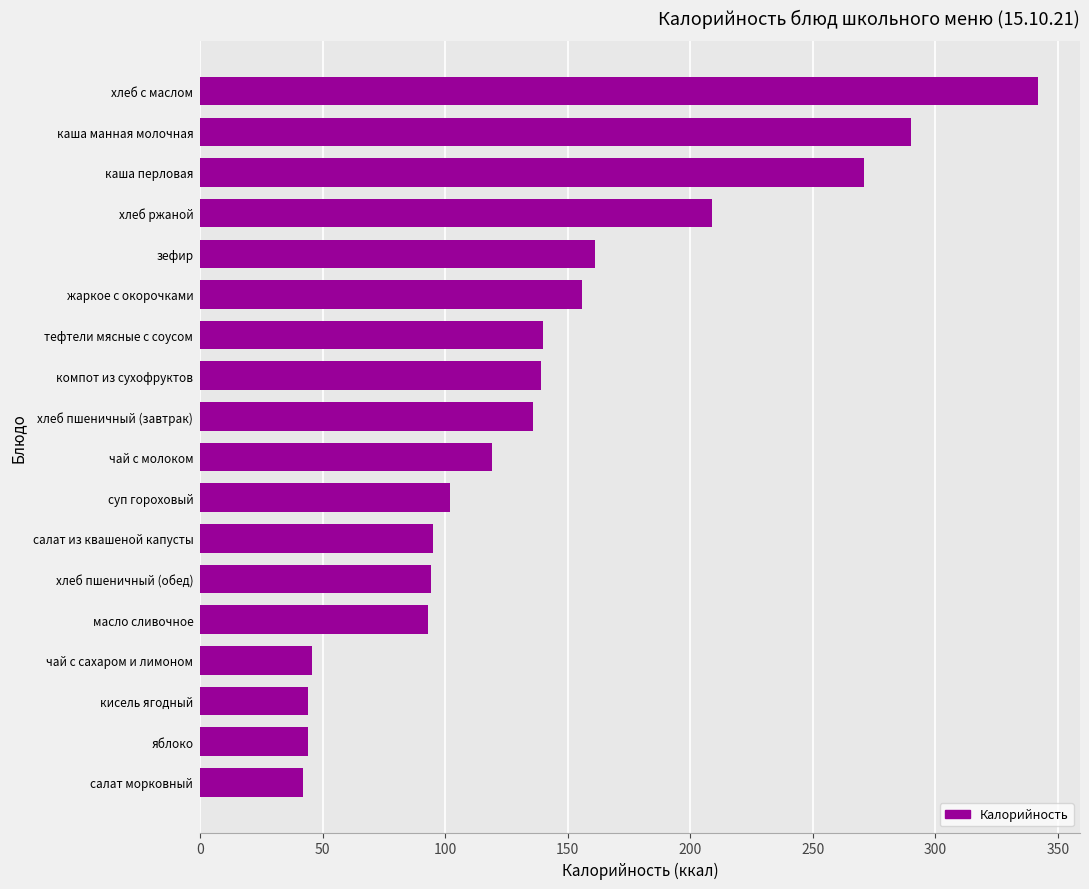

Which category has the highest value across all series?

хлеб с маслом